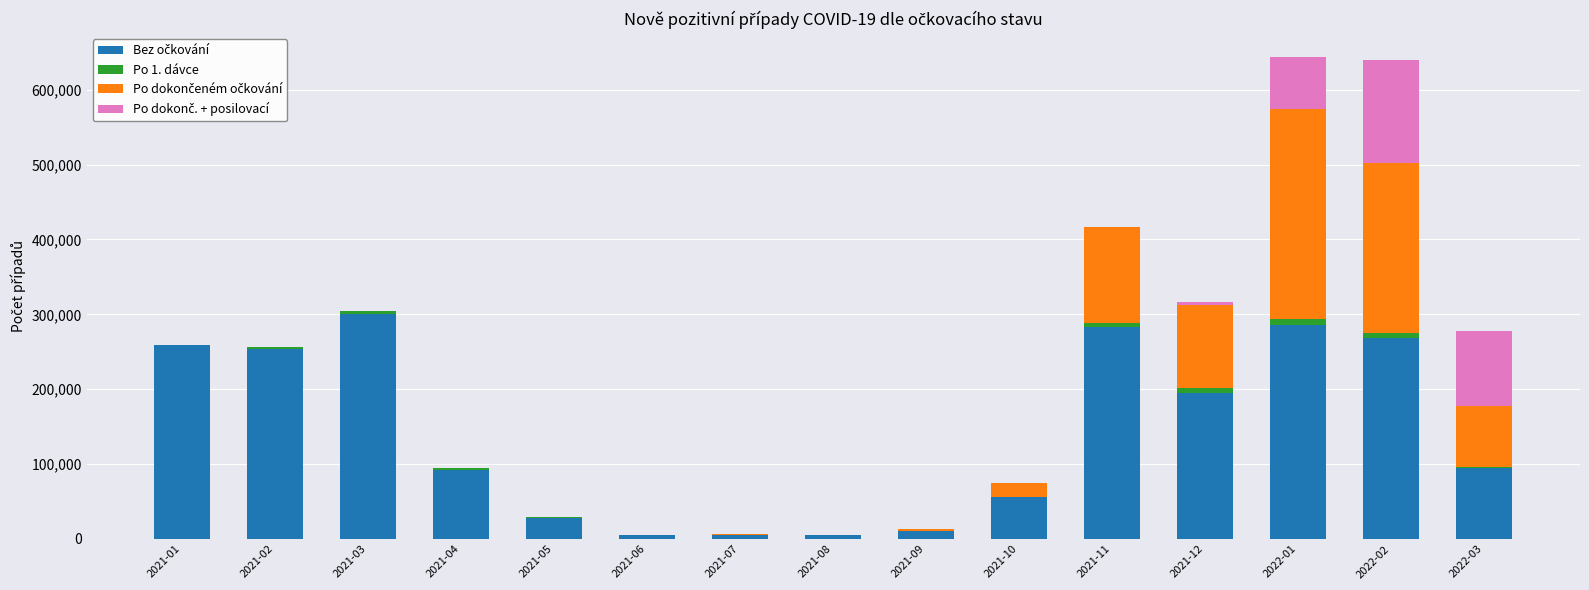

The Po 1. dávce series shows 625 at 2021-08. True or false?

False